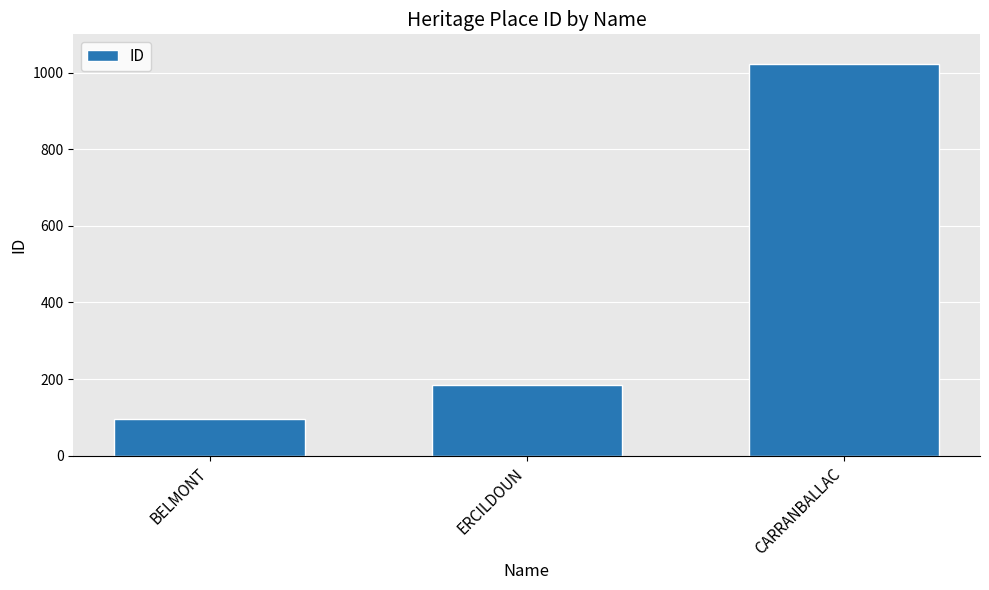

What is the change in value from ERCILDOUN to CARRANBALLAC?

+839